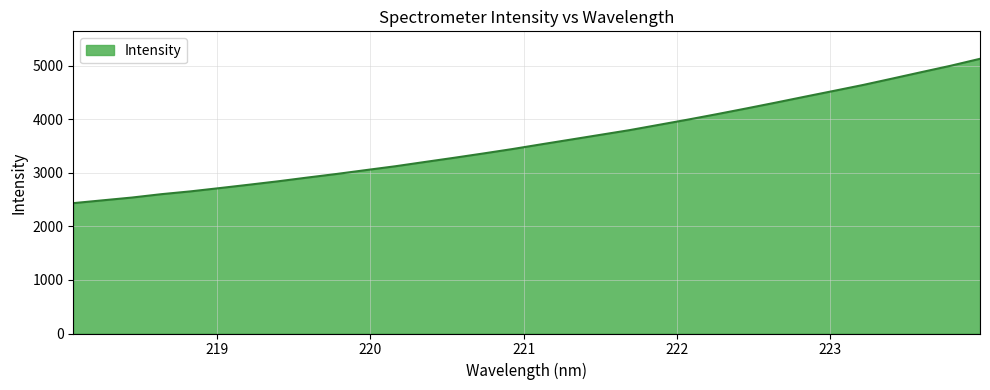

What is the greatest value displayed?

5128.7